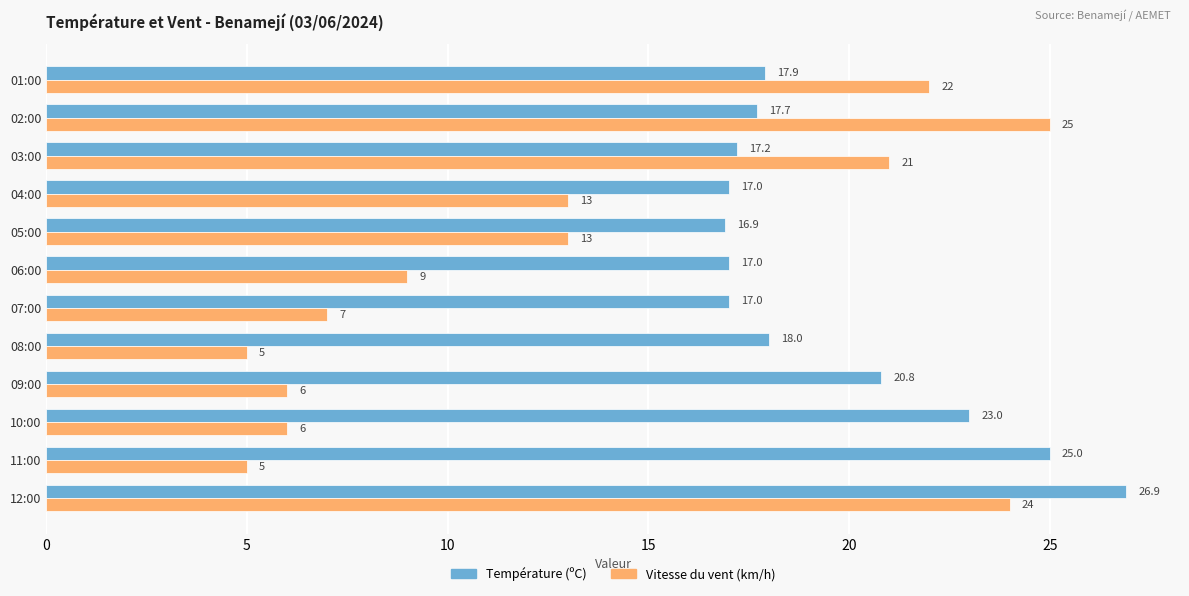

What are all the series names shown in the legend?

Température (ºC), Vitesse du vent (km/h)